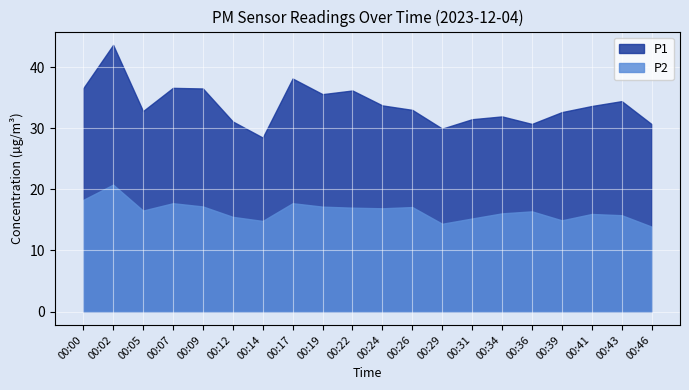

List the series in order of their peak value, lowest first.

P2, P1